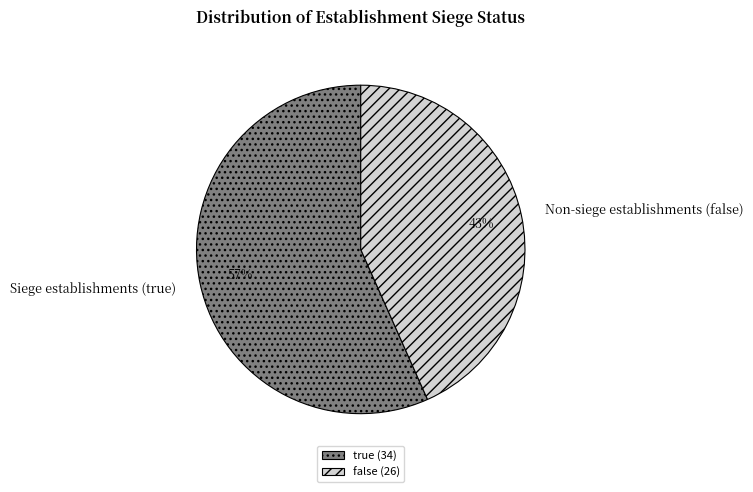

What is the smallest slice in the pie chart?

false